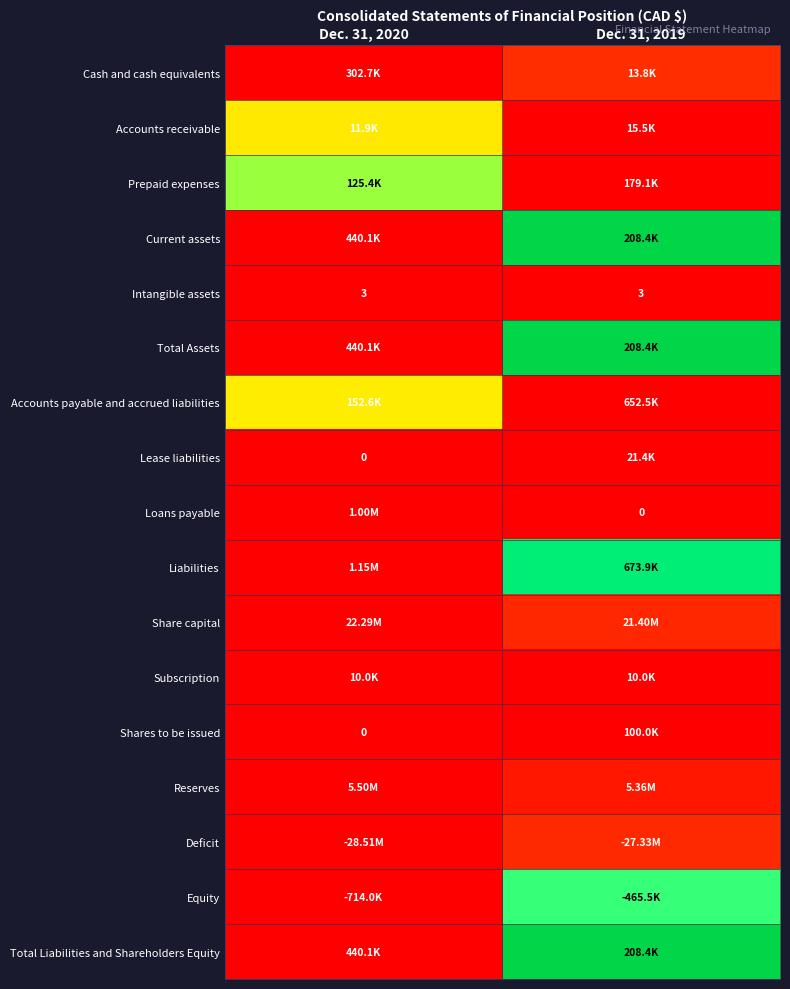

Between Dec. 31, 2019 and Dec. 31, 2020, which is larger?

Dec. 31, 2020